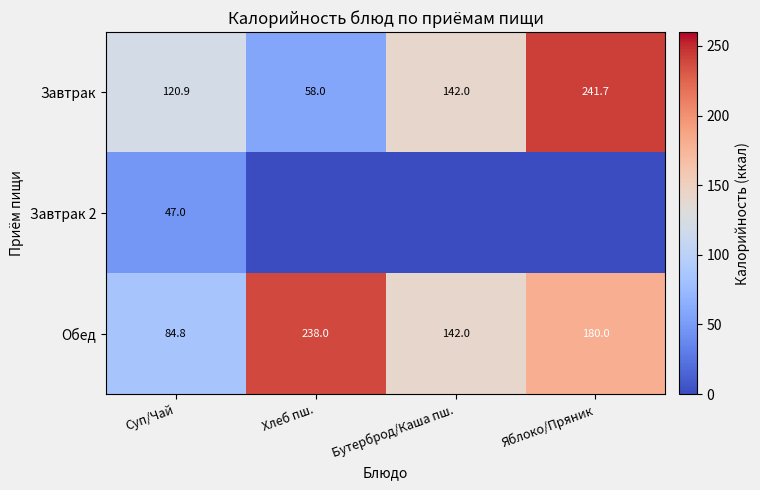

What is the difference between the maximum and second lowest values in the Завтрак series?

120.8